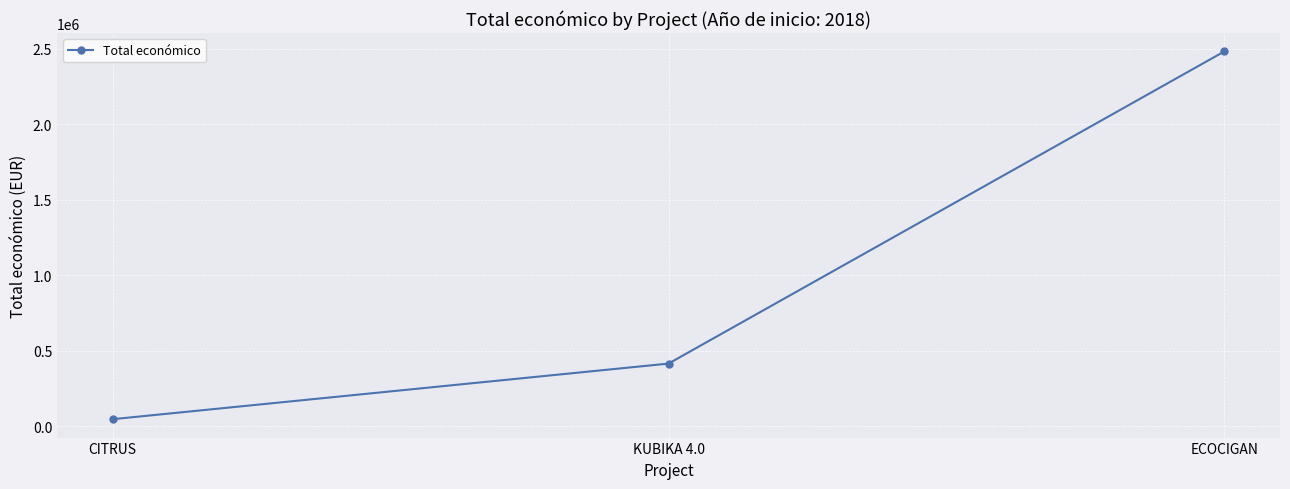

At which label is the value closest to 1265007?

KUBIKA 4.0